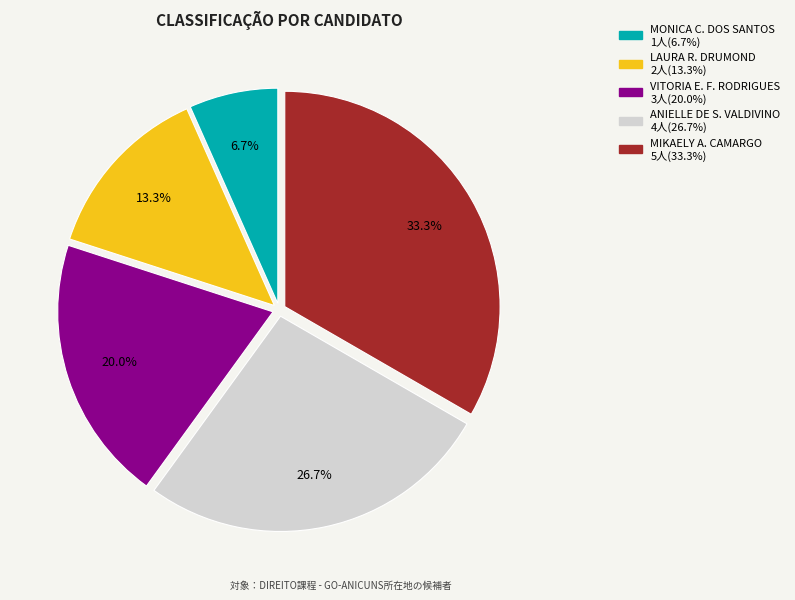

What percentage is NOT represented by LAURA R. DRUMOND 2人(13.3%)?

86.7%